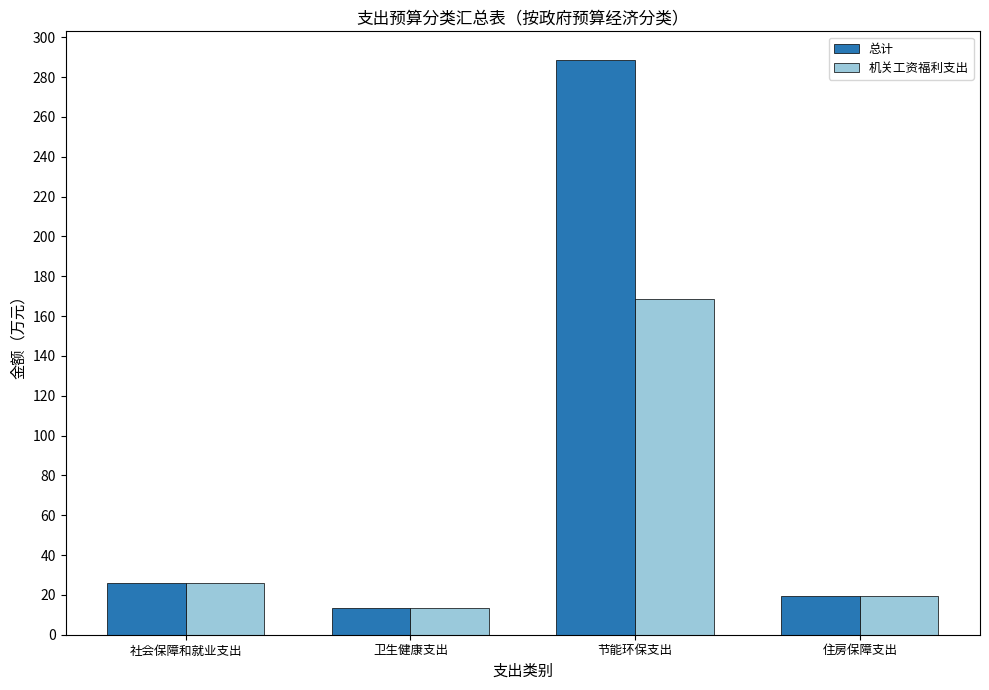

Which series has the widest spread of values?

总计